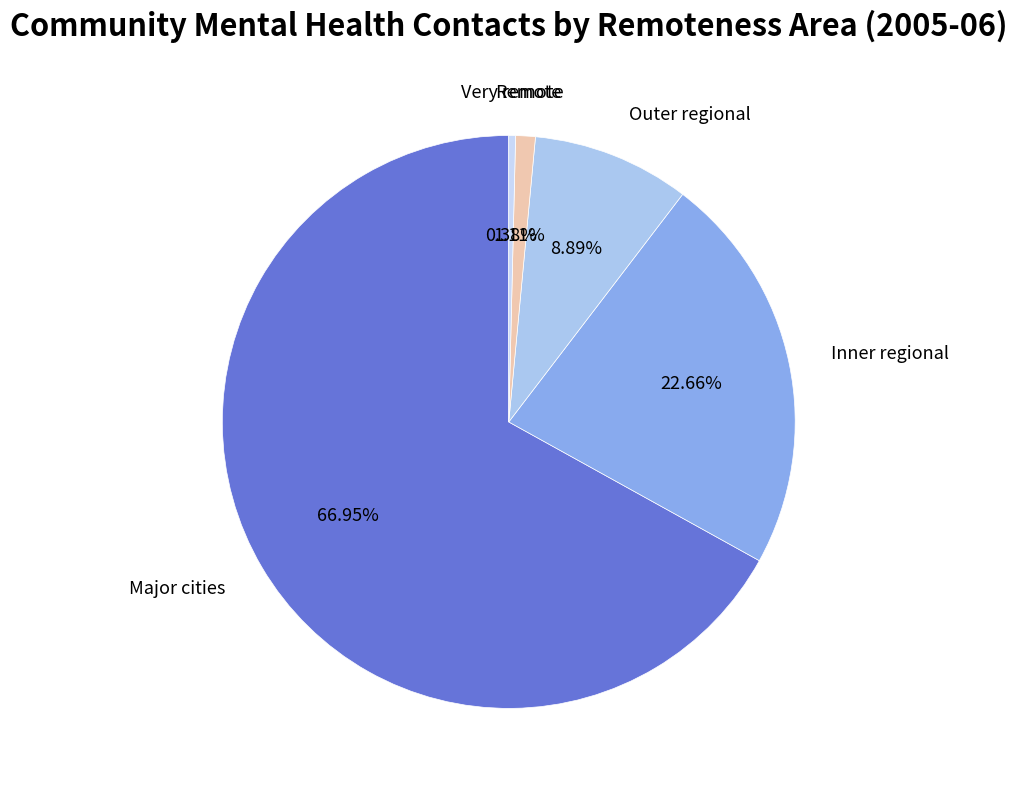

Which slice is the smallest?

Very remote